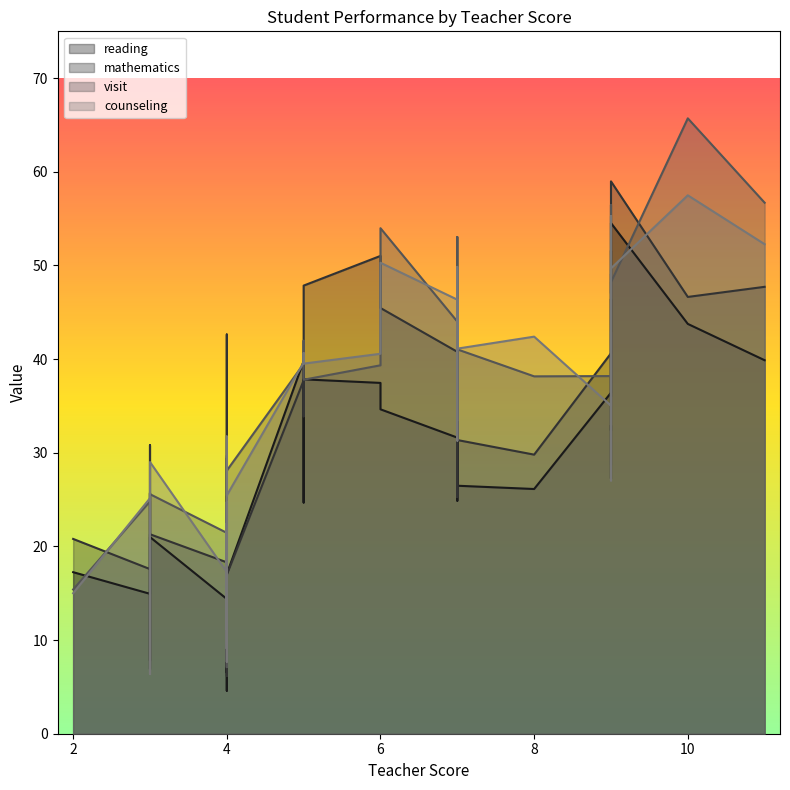

What is the sum of the reading values at 2 and 4?

27.6